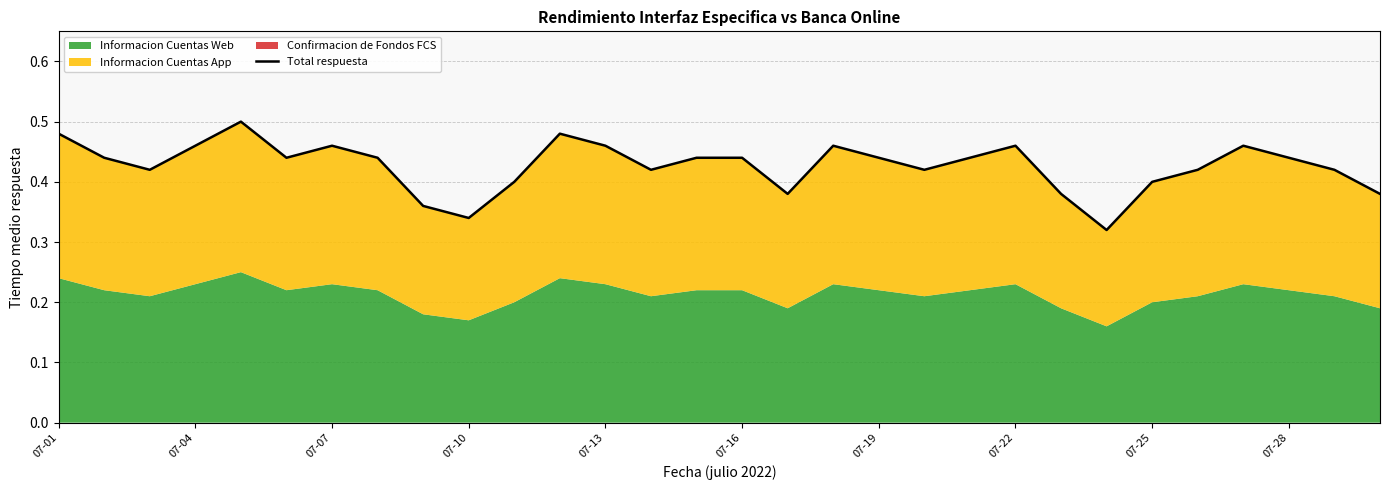

What is the smallest value displayed?

0.3